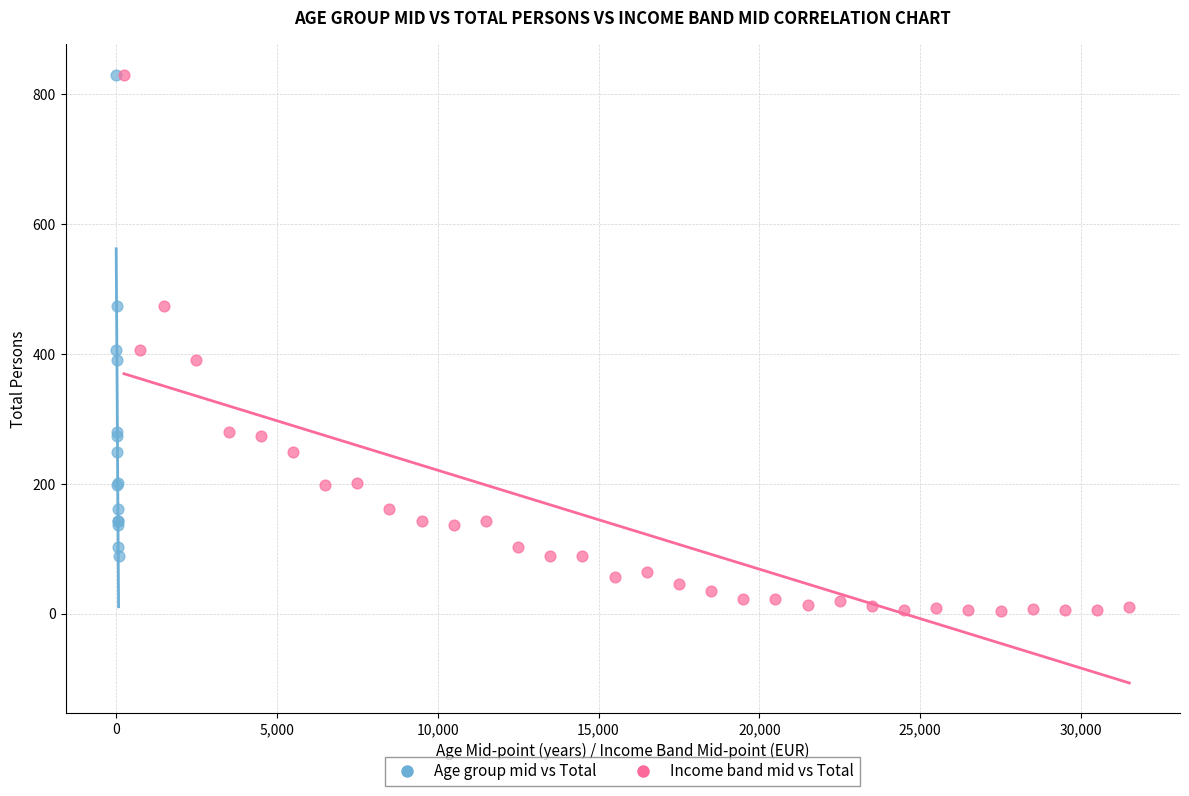

Which series reaches the minimum Y coordinate?

Income band mid vs Total